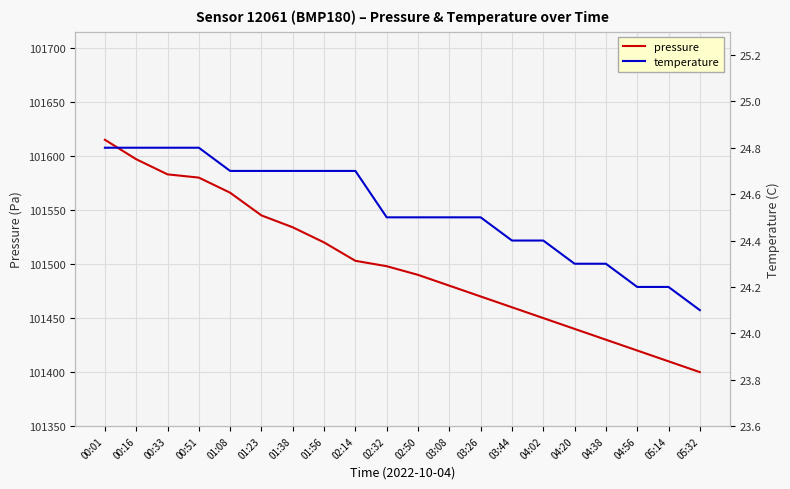

What is the maximum value for temperature?

24.8